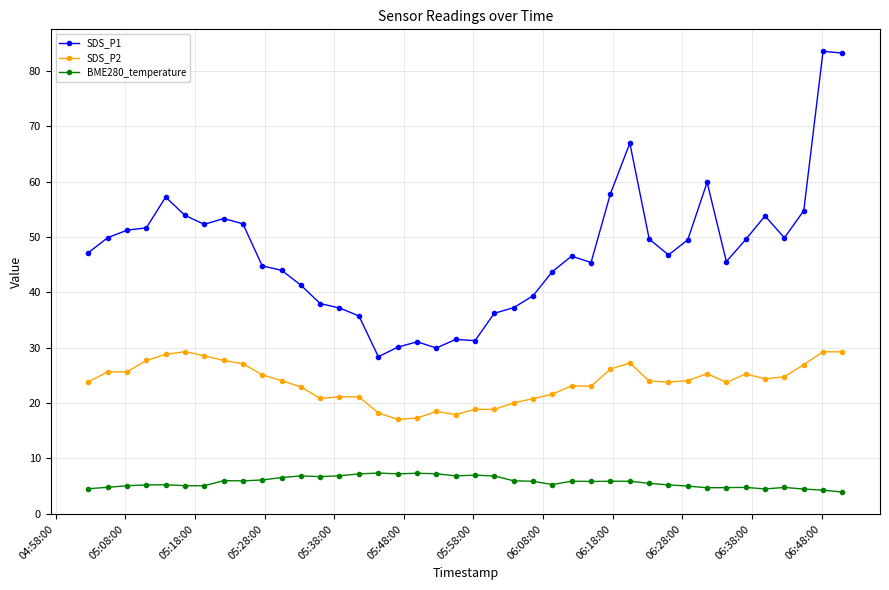

Which series has the largest range (max minus min)?

SDS_P1